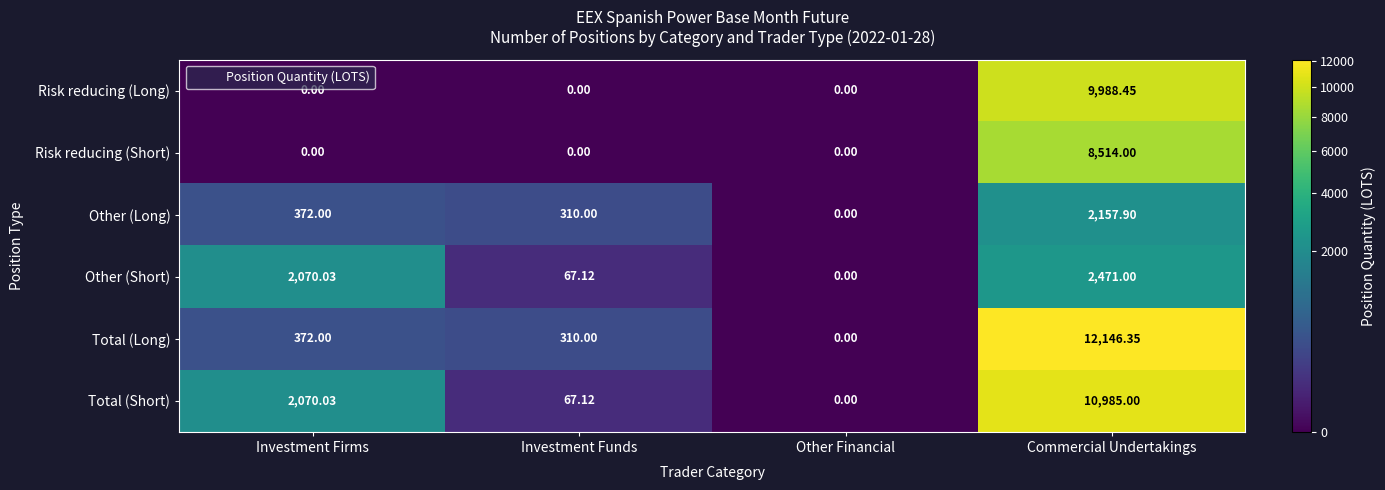

How many positive values does the Other (Long) series have?

3